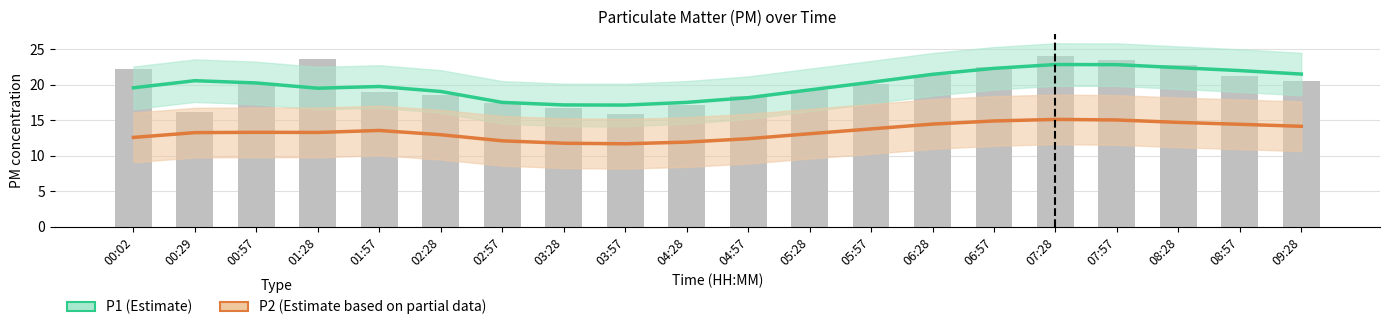

Is it true that P1 (Estimate) equals 29.3 at 09:28?

False